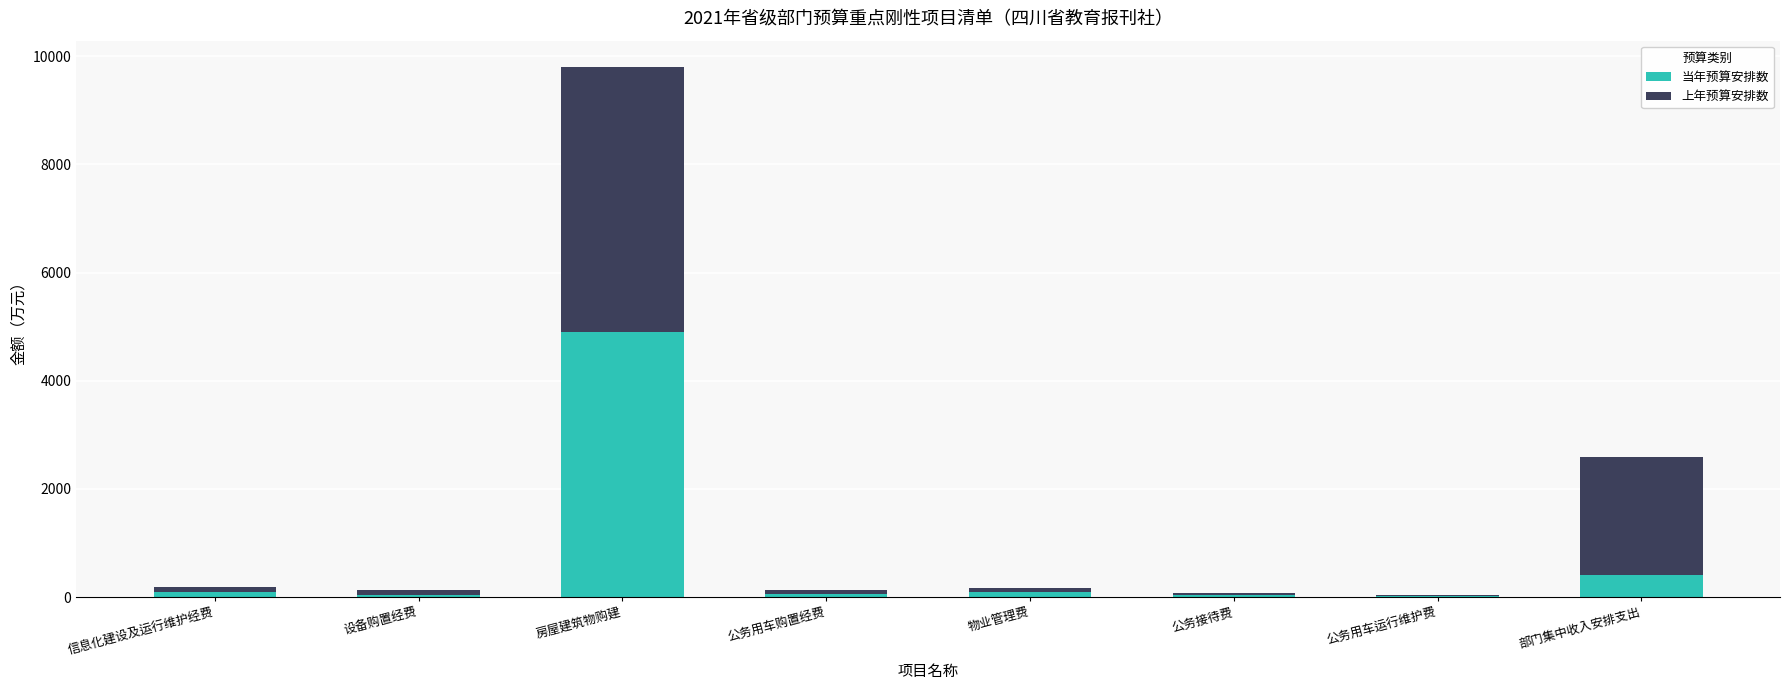

The value of 当年预算安排数 at 房屋建筑物购建 is 4900.0. True or false?

True